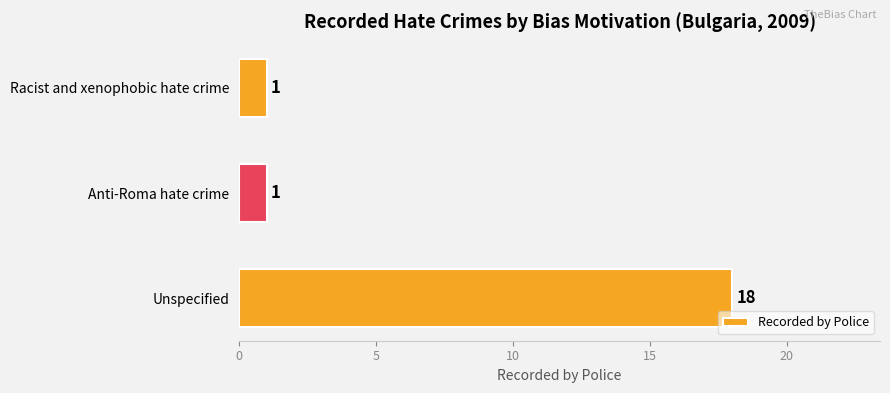

Count the number of values greater than 1.

1